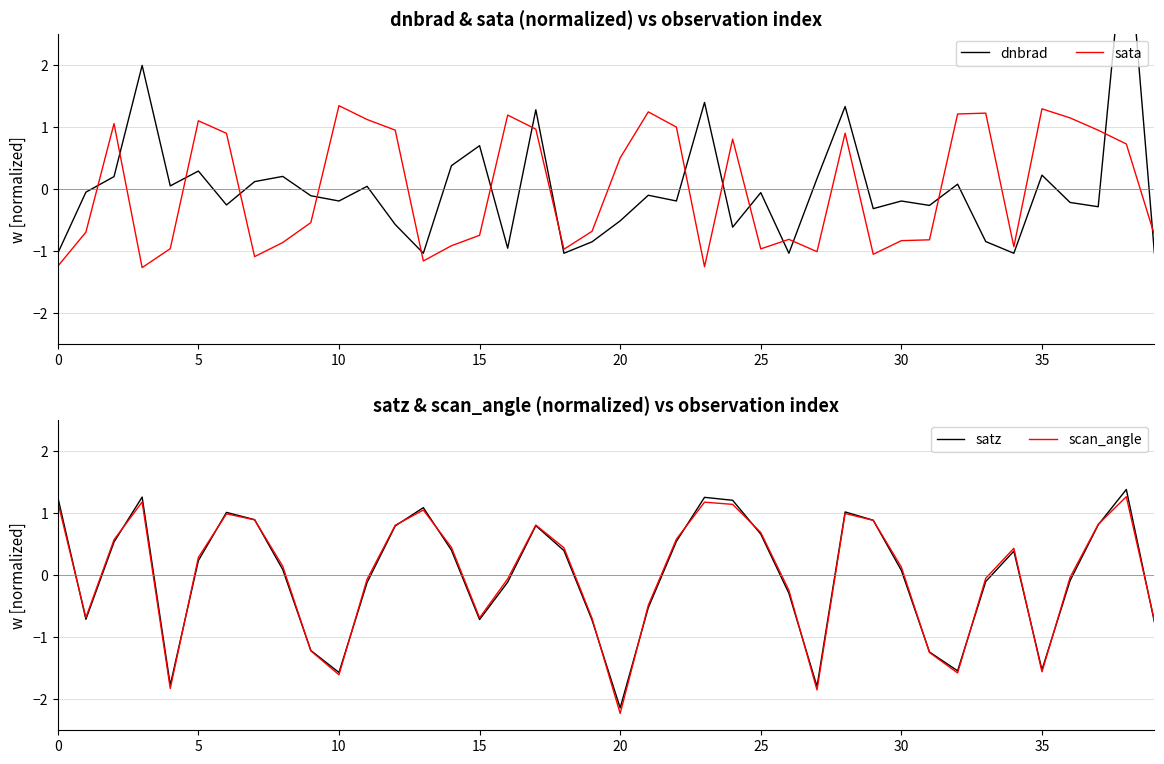

Which label corresponds to the smallest value in the chart?

20